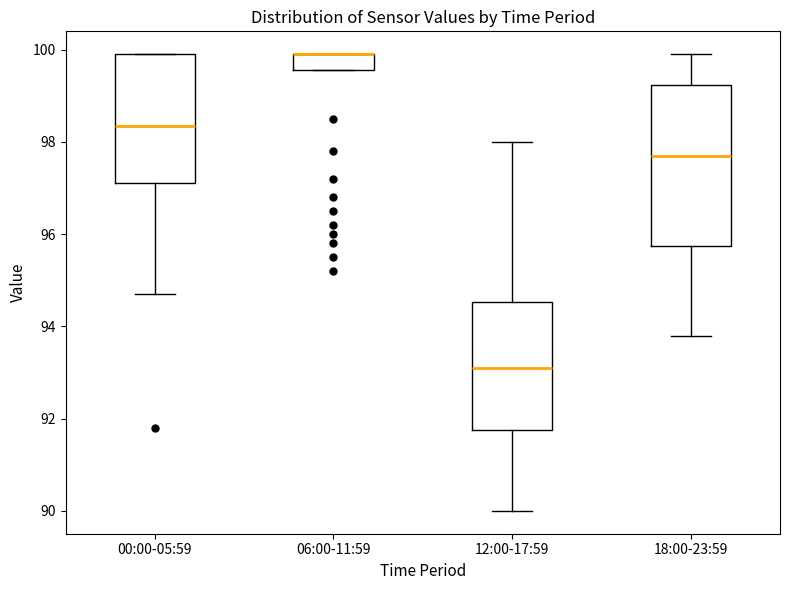

Comparing the boxes themselves (not the whiskers), which one is the tallest?

18:00-23:59